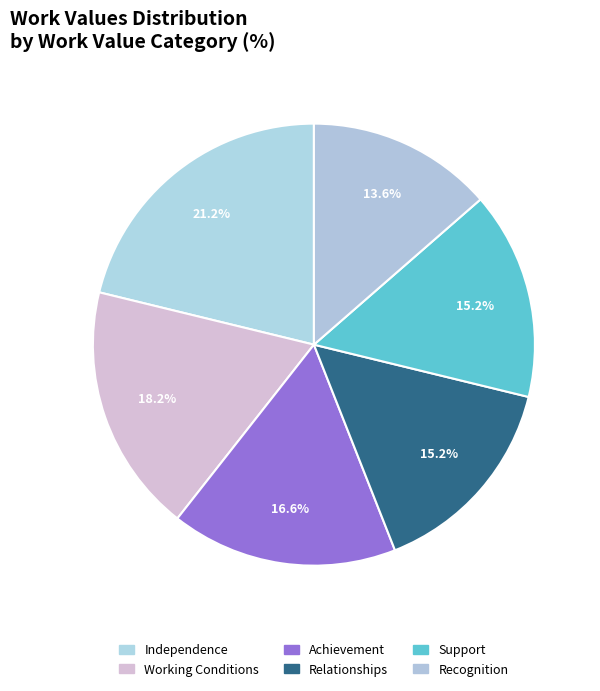

True or false: Recognition accounts for 2% of the total.

False